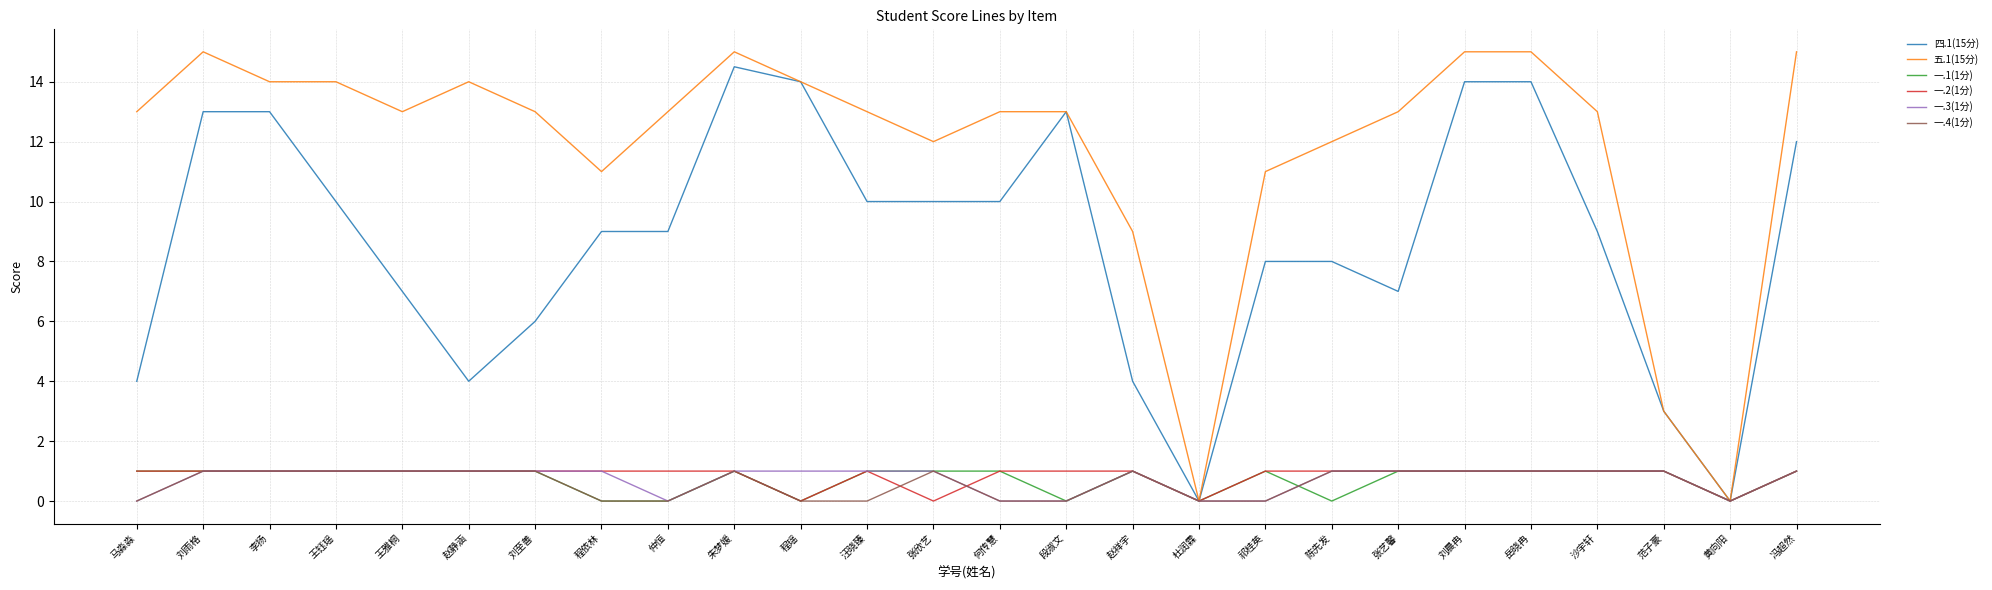

Reading left to right, list all the values displayed in this chart.

四.1(15分): 马淼淼=4.0	刘雨格=13.0	李扬=13.0	王钰瑶=10.0	王雅桐=7.0	赵静涵=4.0	刘至善=6.0	程依林=9.0	仲恒=9.0	朱梦媛=14.5	程瑶=14.0	汪晓臻=10.0	张欣艺=10.0	何传慧=10.0	段淑文=13.0	赵祥宇=4.0	杜润霖=0.0	祁桂英=8.0	陈先发=8.0	张艺馨=7.0	刘晨冉=14.0	岳晓冉=14.0	沙宇轩=9.0	范子豪=3.0	黄向阳=0.0	冯超然=12.0
五.1(15分): 马淼淼=13.0	刘雨格=15.0	李扬=14.0	王钰瑶=14.0	王雅桐=13.0	赵静涵=14.0	刘至善=13.0	程依林=11.0	仲恒=13.0	朱梦媛=15.0	程瑶=14.0	汪晓臻=13.0	张欣艺=12.0	何传慧=13.0	段淑文=13.0	赵祥宇=9.0	杜润霖=0.0	祁桂英=11.0	陈先发=12.0	张艺馨=13.0	刘晨冉=15.0	岳晓冉=15.0	沙宇轩=13.0	范子豪=3.0	黄向阳=0.0	冯超然=15.0
一.1(1分): 马淼淼=1.0	刘雨格=1.0	李扬=1.0	王钰瑶=1.0	王雅桐=1.0	赵静涵=1.0	刘至善=1.0	程依林=0.0	仲恒=0.0	朱梦媛=1.0	程瑶=0.0	汪晓臻=1.0	张欣艺=1.0	何传慧=1.0	段淑文=0.0	赵祥宇=1.0	杜润霖=0.0	祁桂英=1.0	陈先发=0.0	张艺馨=1.0	刘晨冉=1.0	岳晓冉=1.0	沙宇轩=1.0	范子豪=1.0	黄向阳=0.0	冯超然=1.0
一.2(1分): 马淼淼=1.0	刘雨格=1.0	李扬=1.0	王钰瑶=1.0	王雅桐=1.0	赵静涵=1.0	刘至善=1.0	程依林=1.0	仲恒=1.0	朱梦媛=1.0	程瑶=0.0	汪晓臻=1.0	张欣艺=0.0	何传慧=1.0	段淑文=1.0	赵祥宇=1.0	杜润霖=0.0	祁桂英=1.0	陈先发=1.0	张艺馨=1.0	刘晨冉=1.0	岳晓冉=1.0	沙宇轩=1.0	范子豪=1.0	黄向阳=0.0	冯超然=1.0
一.3(1分): 马淼淼=0.0	刘雨格=1.0	李扬=1.0	王钰瑶=1.0	王雅桐=1.0	赵静涵=1.0	刘至善=1.0	程依林=1.0	仲恒=0.0	朱梦媛=1.0	程瑶=1.0	汪晓臻=1.0	张欣艺=1.0	何传慧=0.0	段淑文=0.0	赵祥宇=1.0	杜润霖=0.0	祁桂英=0.0	陈先发=1.0	张艺馨=1.0	刘晨冉=1.0	岳晓冉=1.0	沙宇轩=1.0	范子豪=1.0	黄向阳=0.0	冯超然=1.0
一.4(1分): 马淼淼=0.0	刘雨格=1.0	李扬=1.0	王钰瑶=1.0	王雅桐=1.0	赵静涵=1.0	刘至善=1.0	程依林=0.0	仲恒=0.0	朱梦媛=1.0	程瑶=0.0	汪晓臻=0.0	张欣艺=1.0	何传慧=0.0	段淑文=0.0	赵祥宇=1.0	杜润霖=0.0	祁桂英=0.0	陈先发=1.0	张艺馨=1.0	刘晨冉=1.0	岳晓冉=1.0	沙宇轩=1.0	范子豪=1.0	黄向阳=0.0	冯超然=1.0